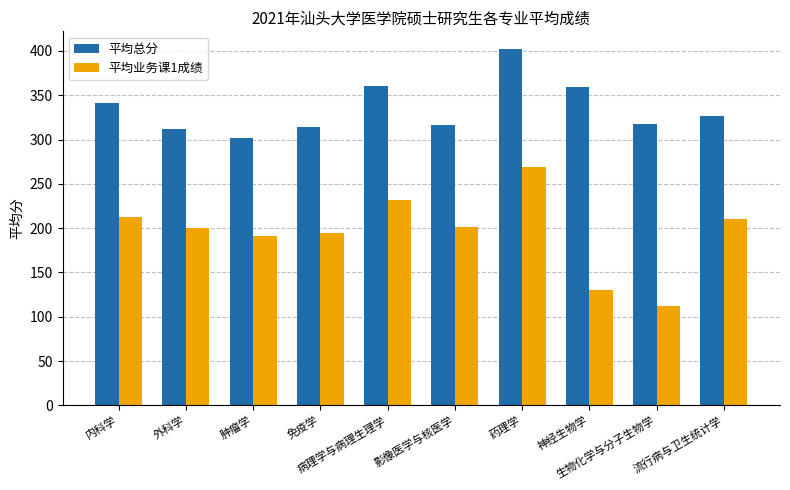

Rank the series at 药理学 from highest to lowest value.

平均总分, 平均业务课1成绩